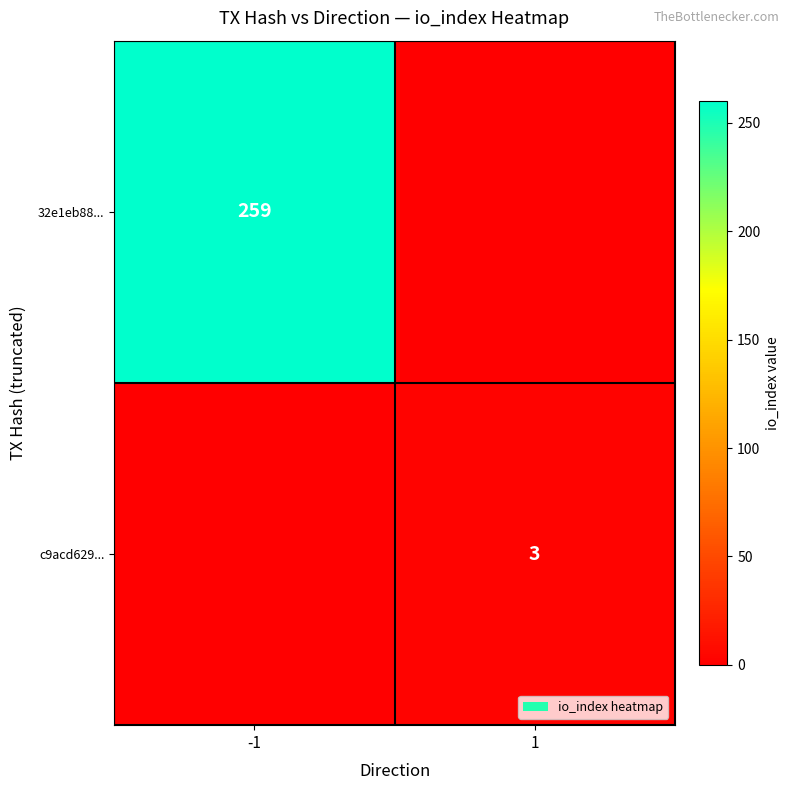

Is it true that 32e1eb88... equals 259 at -1?

True